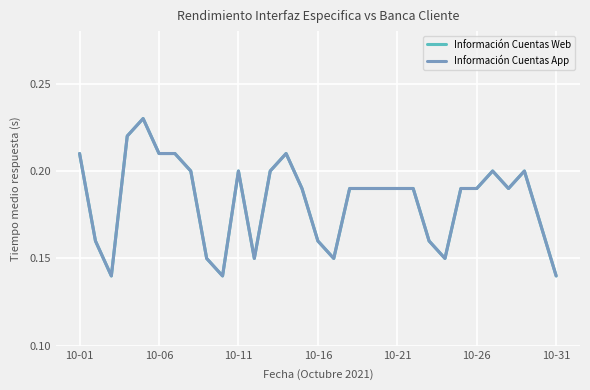

At which category does Información Cuentas Web reach its first local peak?

10-21